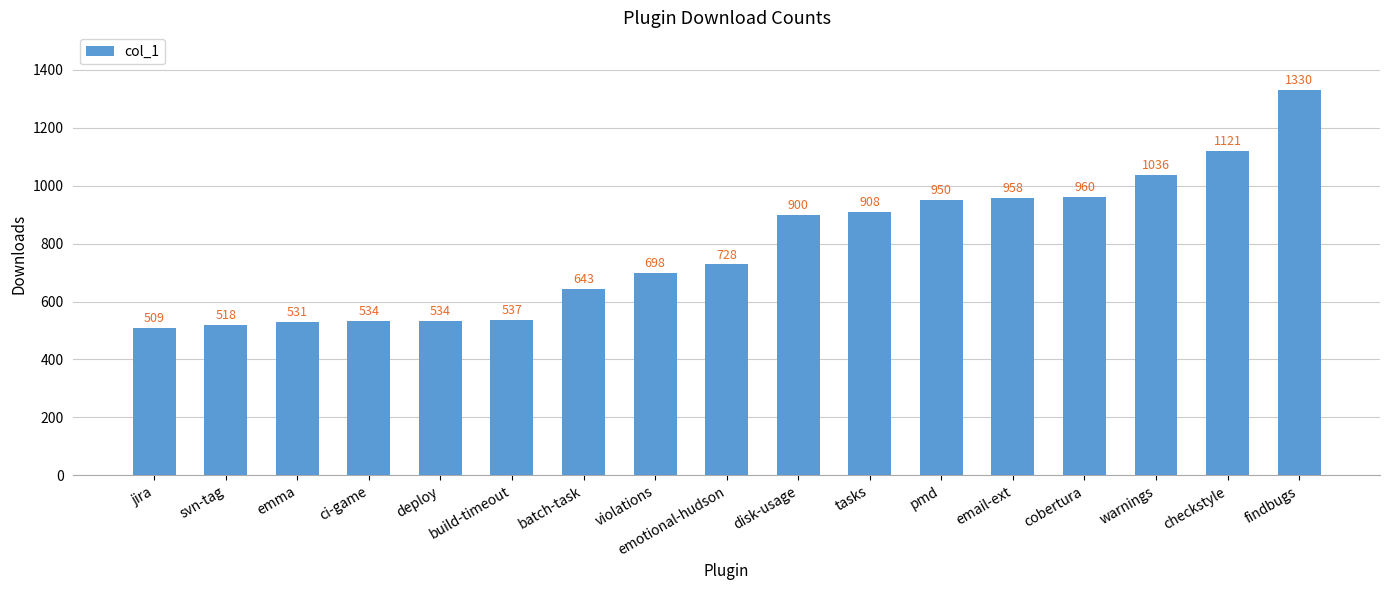

Does the chart contain stacked bars?

No